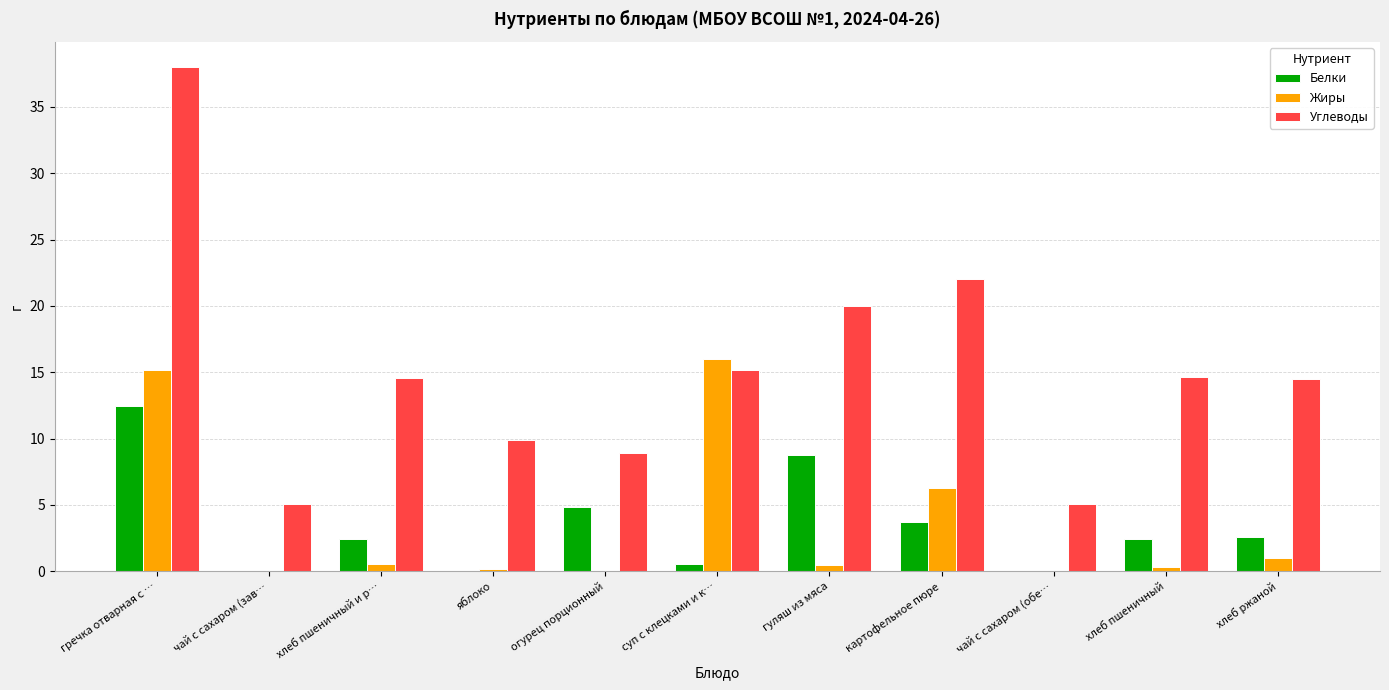

Is it true that Углеводы equals 23.8 at хлеб пшеничный?

False